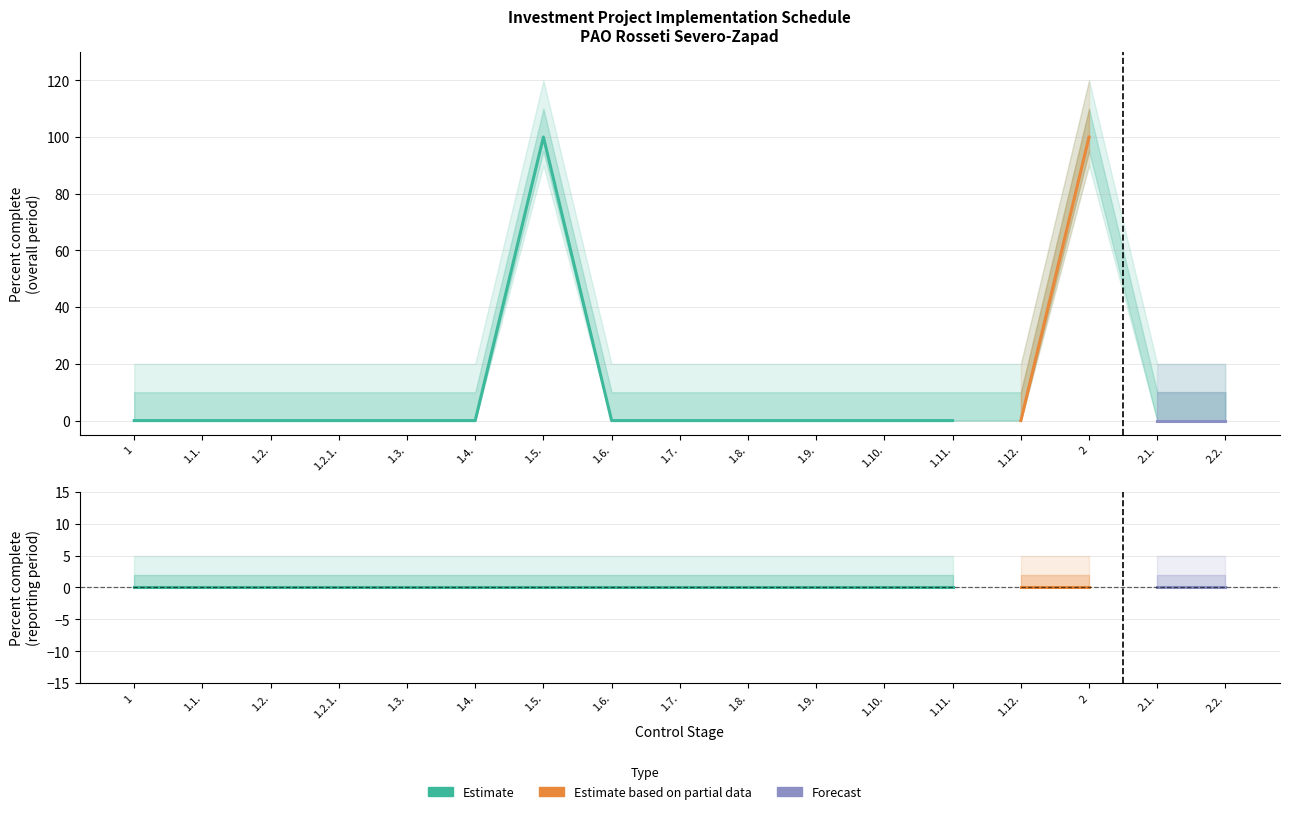

What is the label of the 3rd point from the right?

2